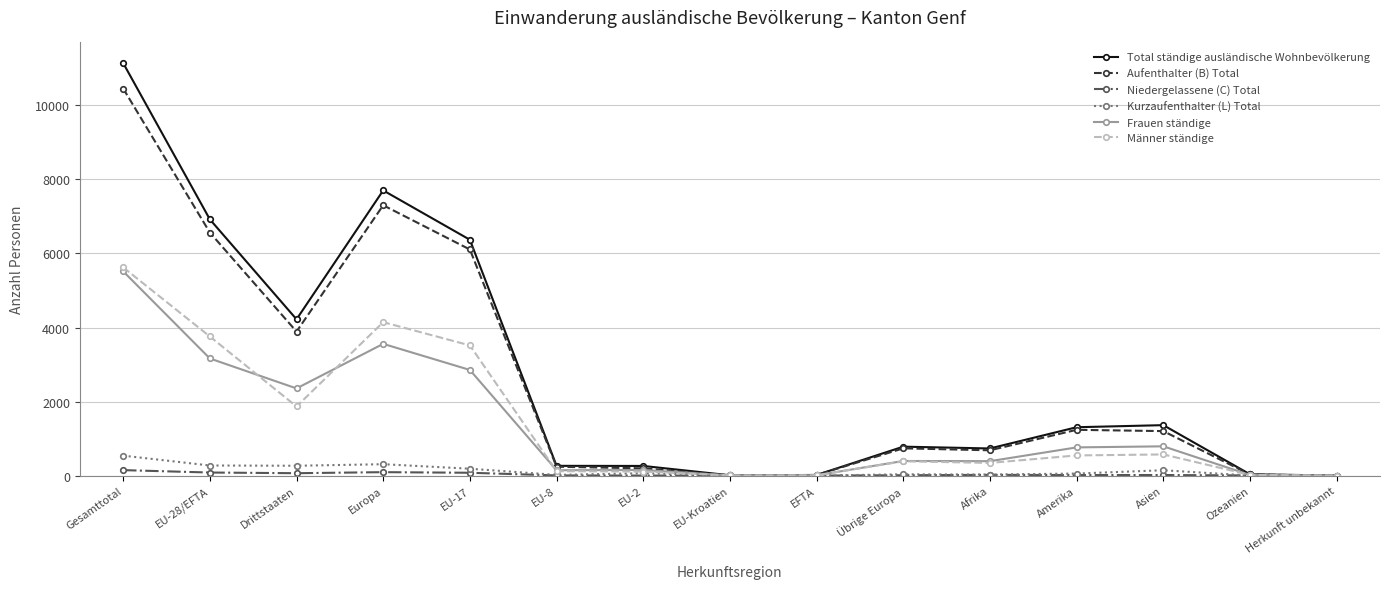

What is the label of the 6th point from the right?

Übrige Europa